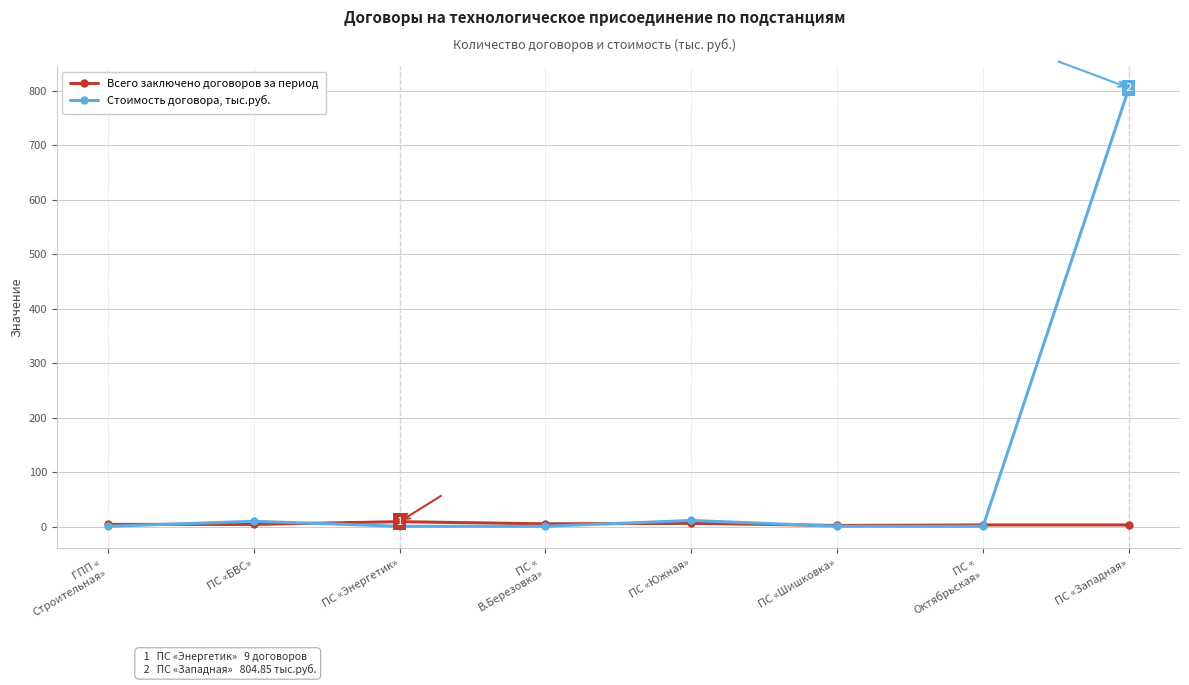

Does the chart have visible grid lines?

Yes